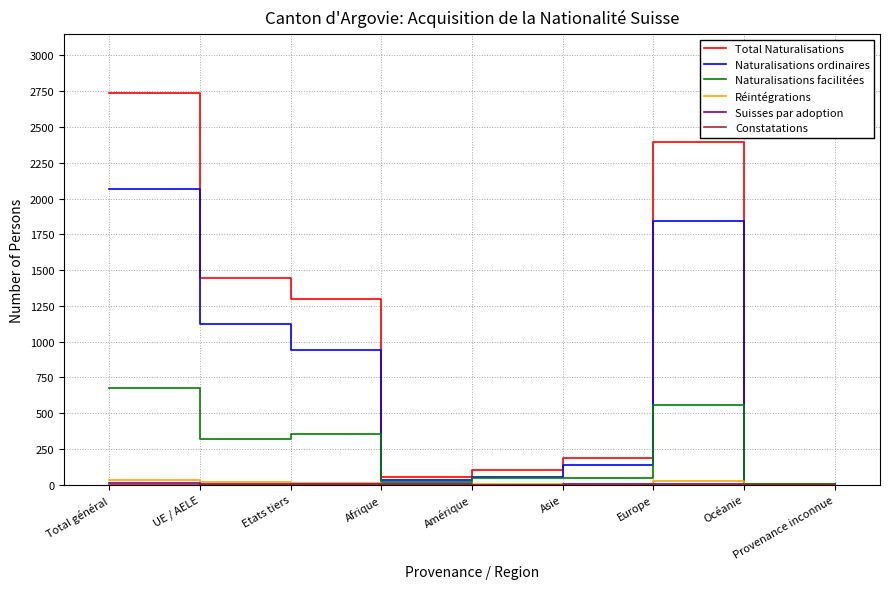

The value of Naturalisations facilitées at Europe is 800. True or false?

False